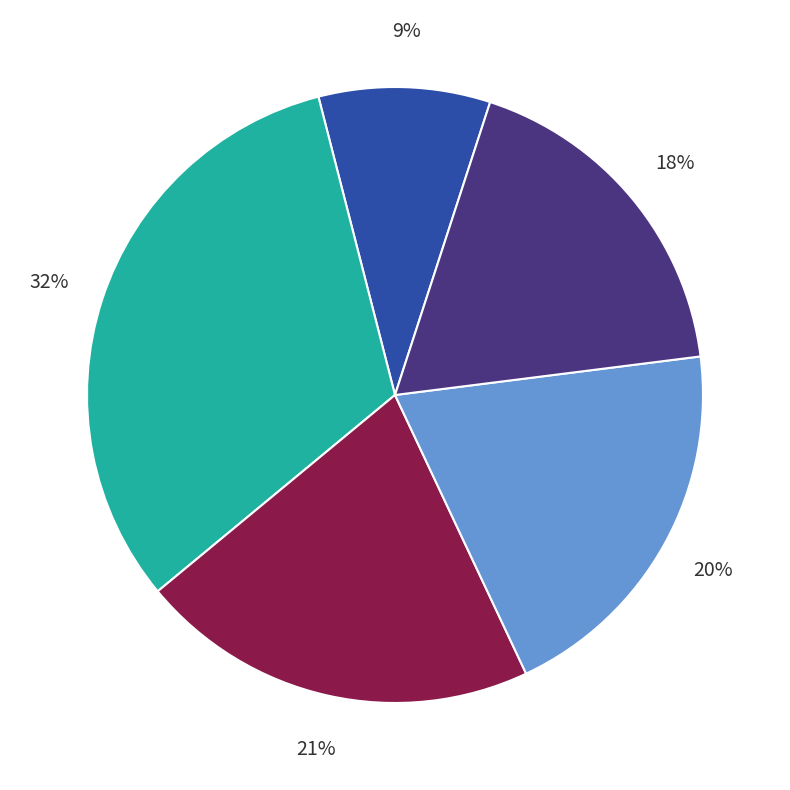

To the nearest percent, what is the difference between the largest and smallest slice percentages?

23%